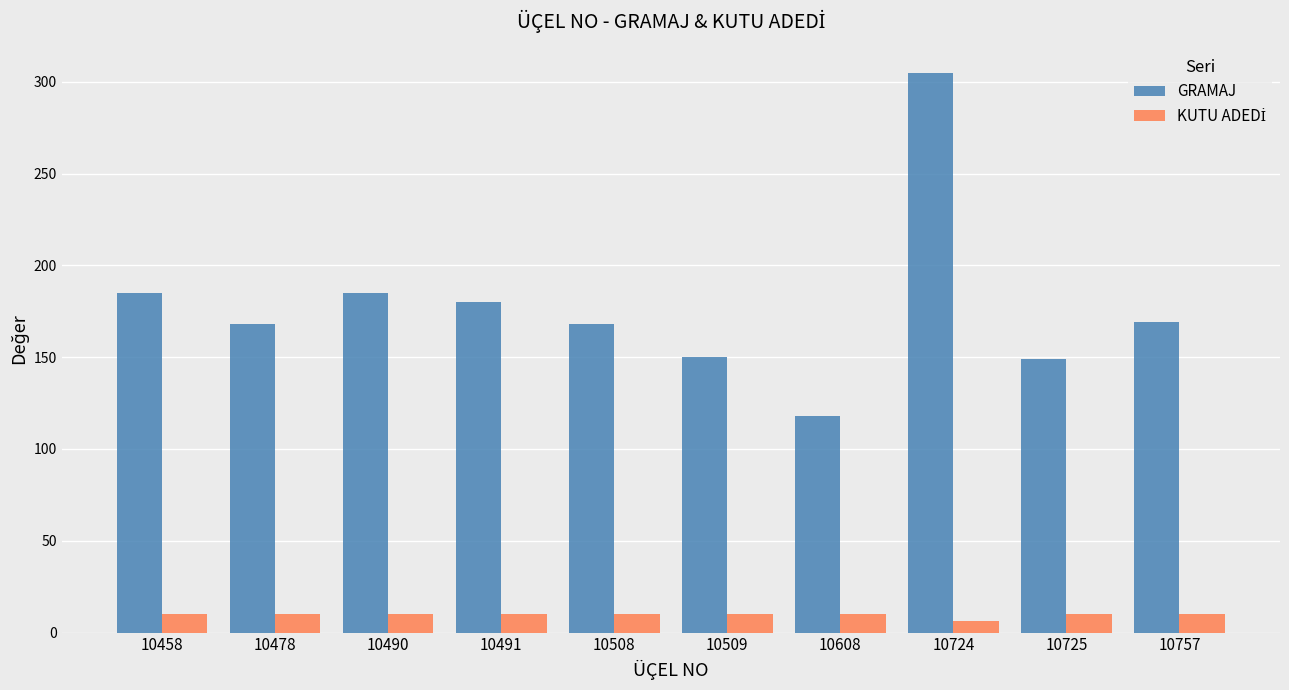

What is the average value of the GRAMAJ series?

178